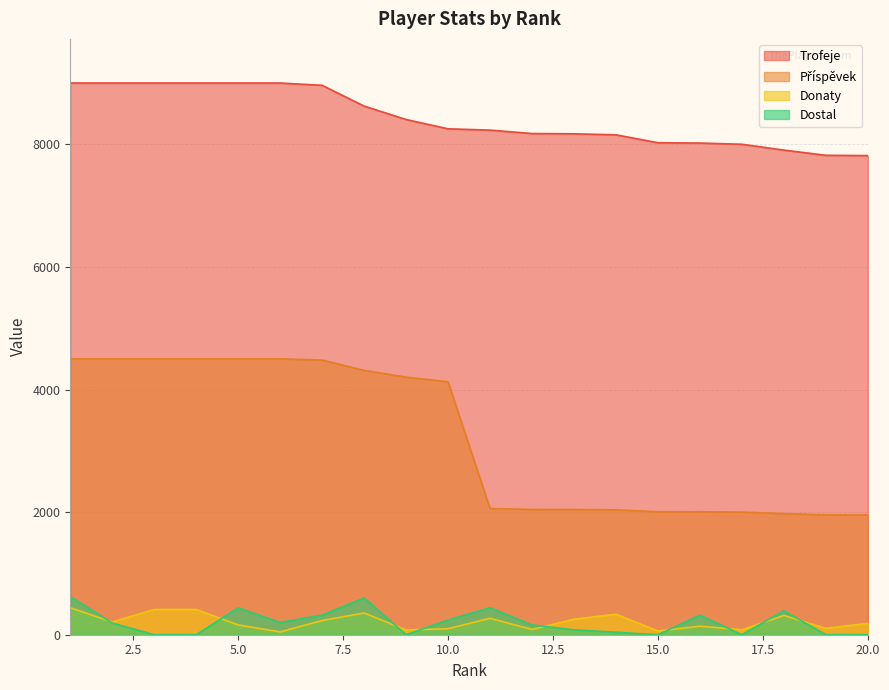

Is it true that Trofeje equals 9000 at 2?

True